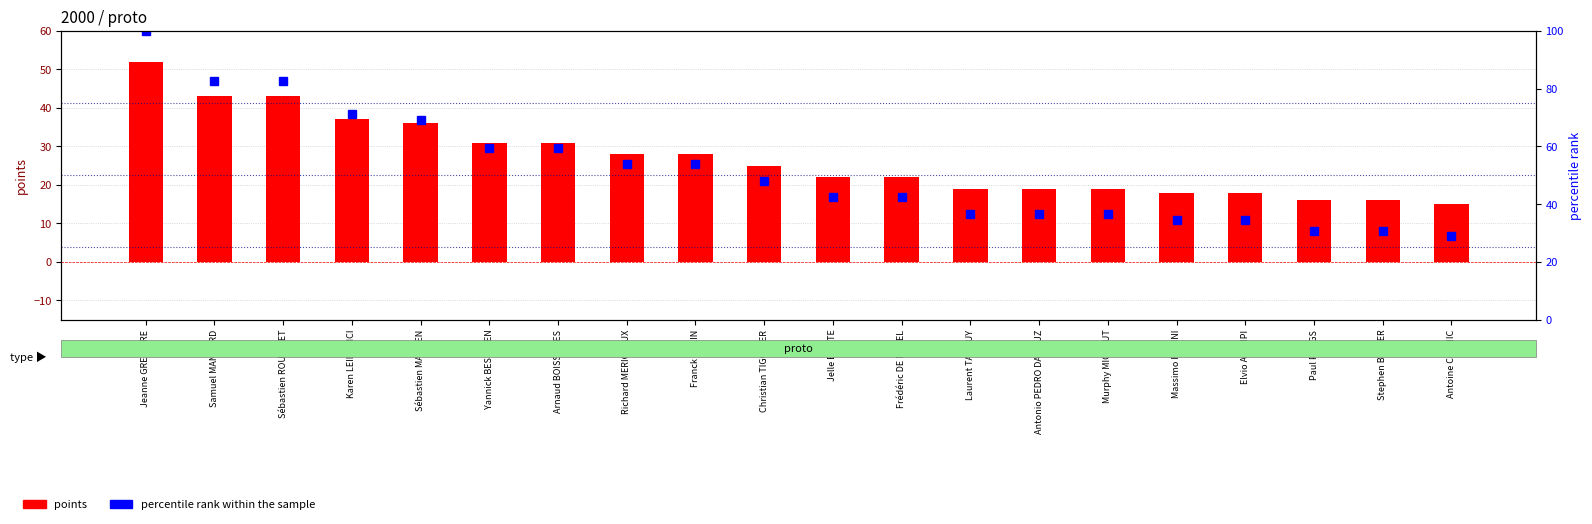

Which series has the largest total across all categories?

percentile rank within the sample